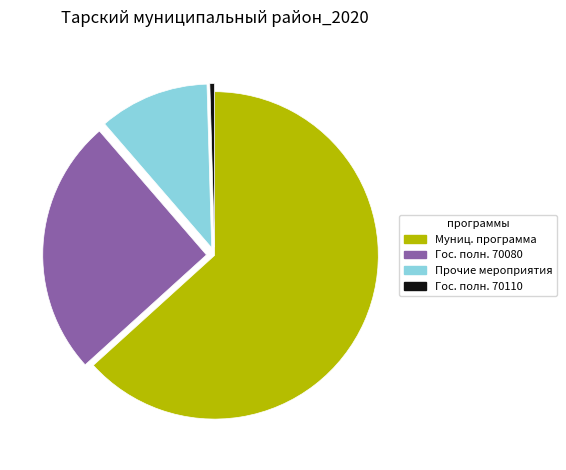

Is there a majority slice in this chart?

Yes